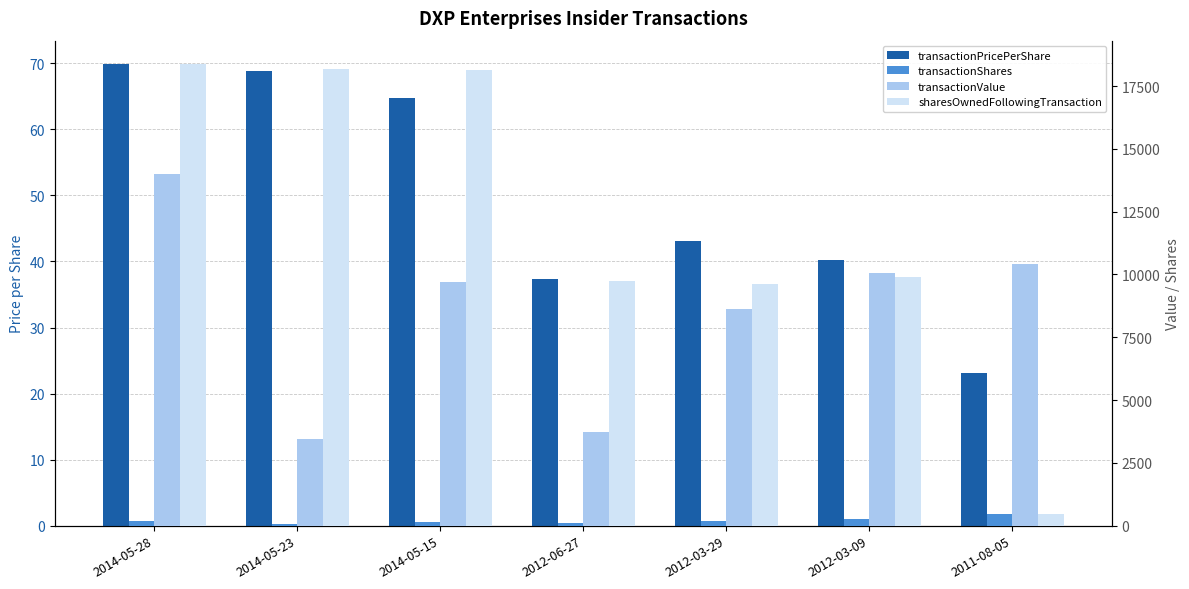

At which label does sharesOwnedFollowingTransaction reach its minimum?

2011-08-05